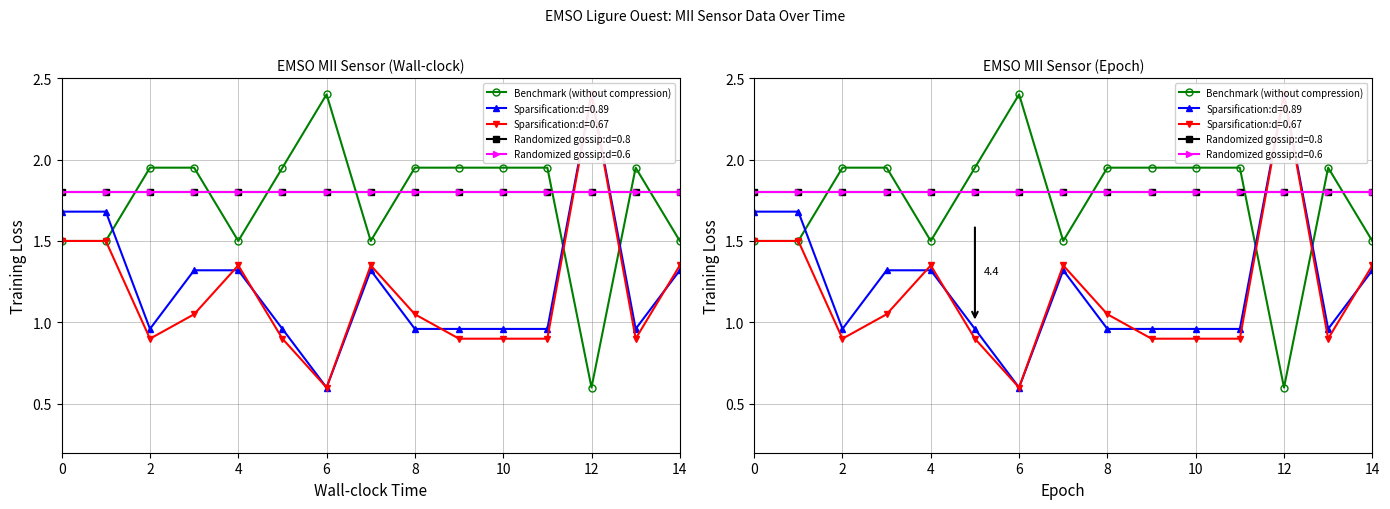

How many lines are shown in the chart?

5